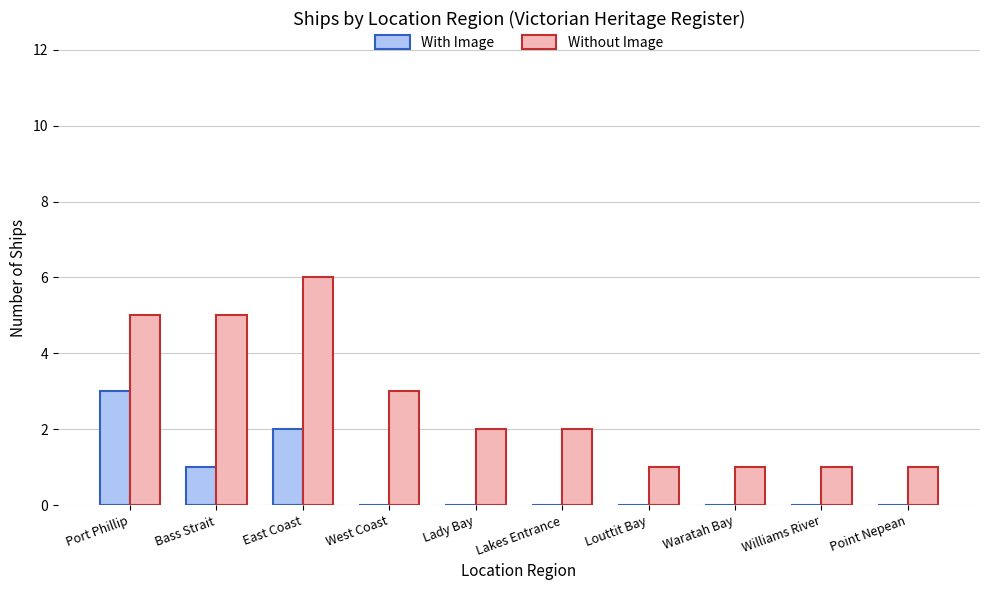

Reading right to left, extract all data points from this chart.

With Image: Point Nepean=0	Williams River=0	Waratah Bay=0	Louttit Bay=0	Lakes Entrance=0	Lady Bay=0	West Coast=0	East Coast=2	Bass Strait=1	Port Phillip=3
Without Image: Point Nepean=1	Williams River=1	Waratah Bay=1	Louttit Bay=1	Lakes Entrance=2	Lady Bay=2	West Coast=3	East Coast=6	Bass Strait=5	Port Phillip=5